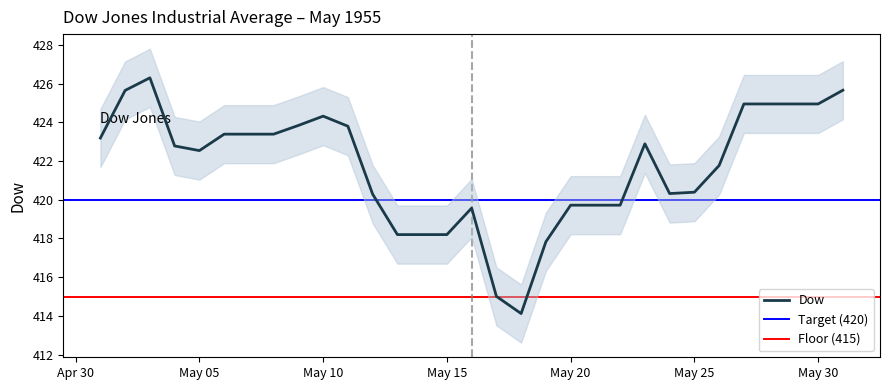

What is the minimum value for Dow?

414.1